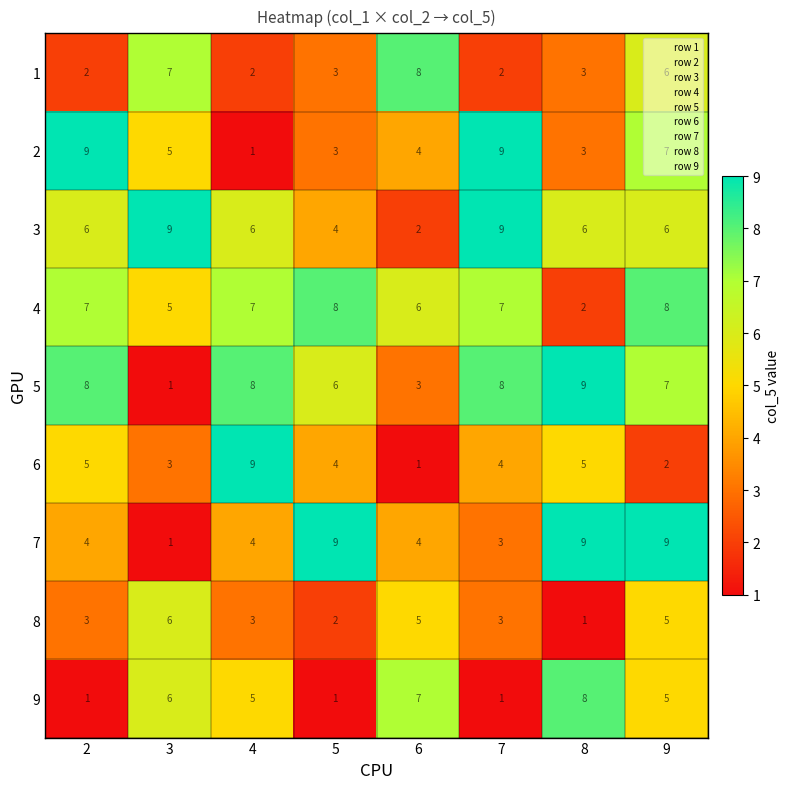

What is the maximum value for 2?

9